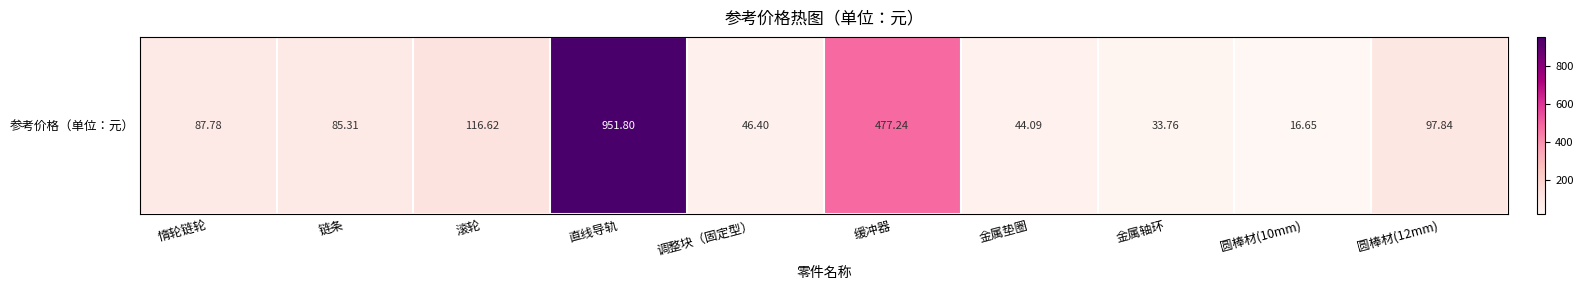

Is it true that the value at 圆棒材(10mm) is 25.2?

False